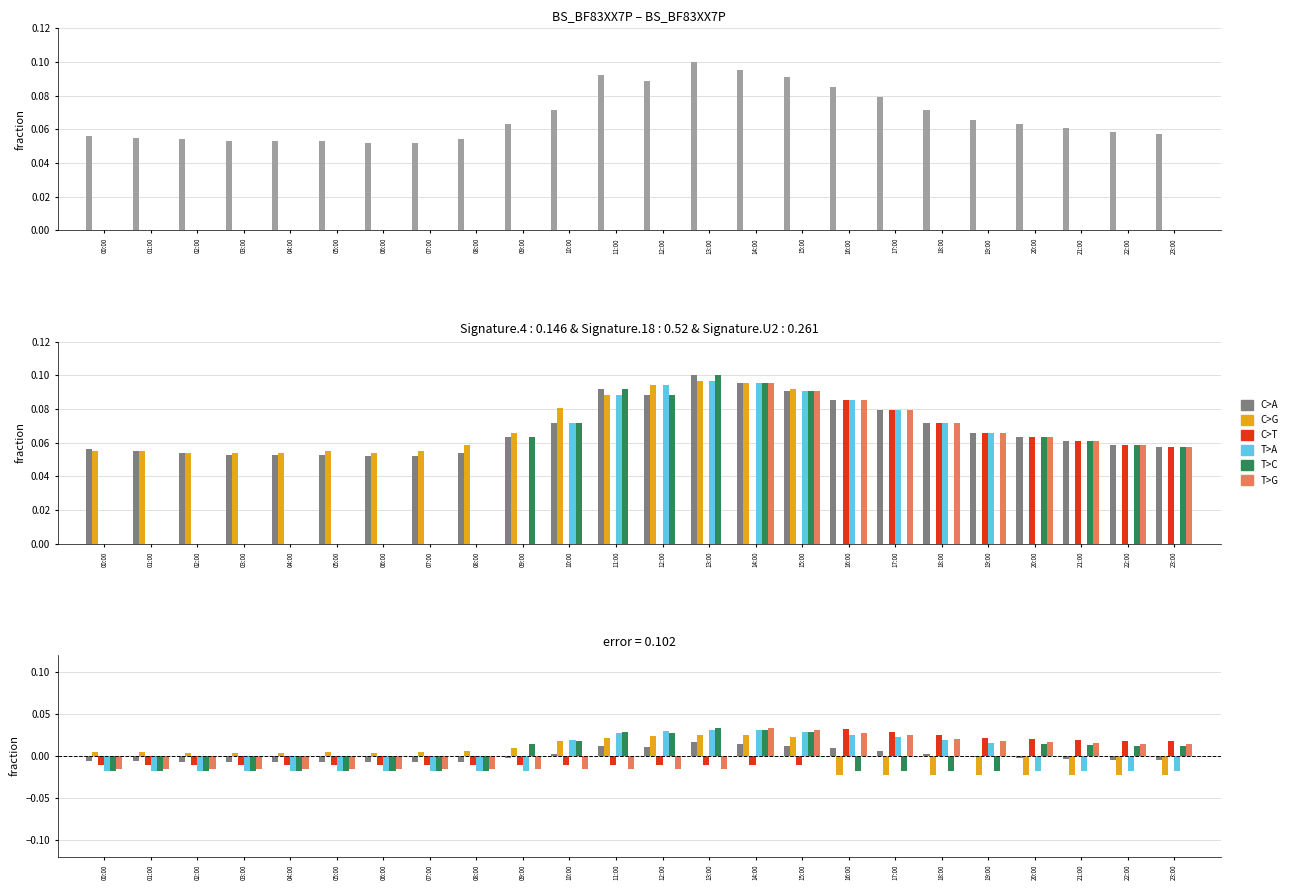

Which series changed the most between 15:00 and 20:00?

C>G